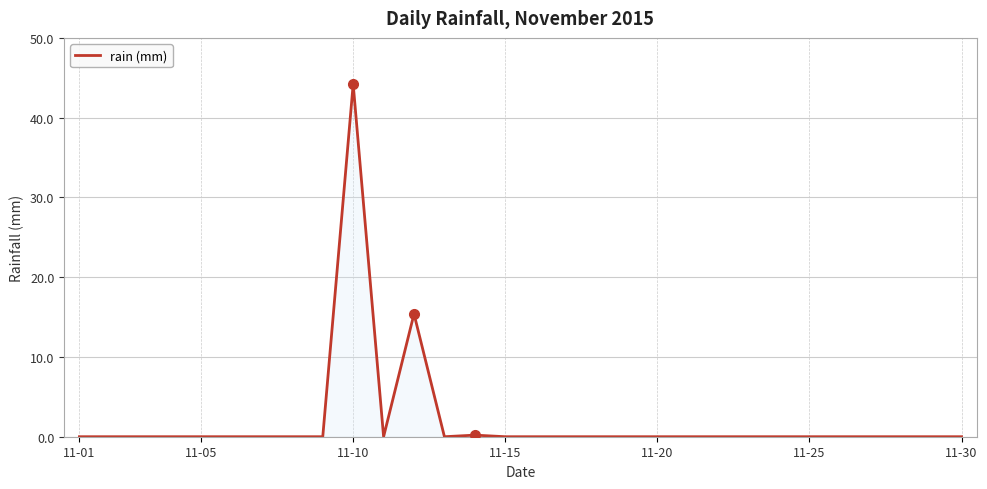

What is the greatest value displayed?

44.2